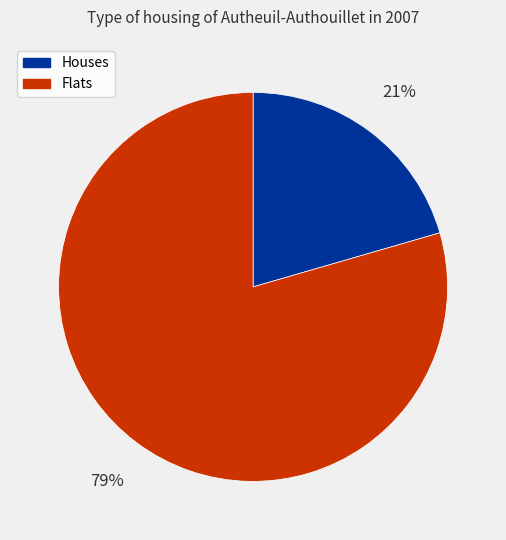

To the nearest percent, what is the combined percentage of Houses and Flats?

100%